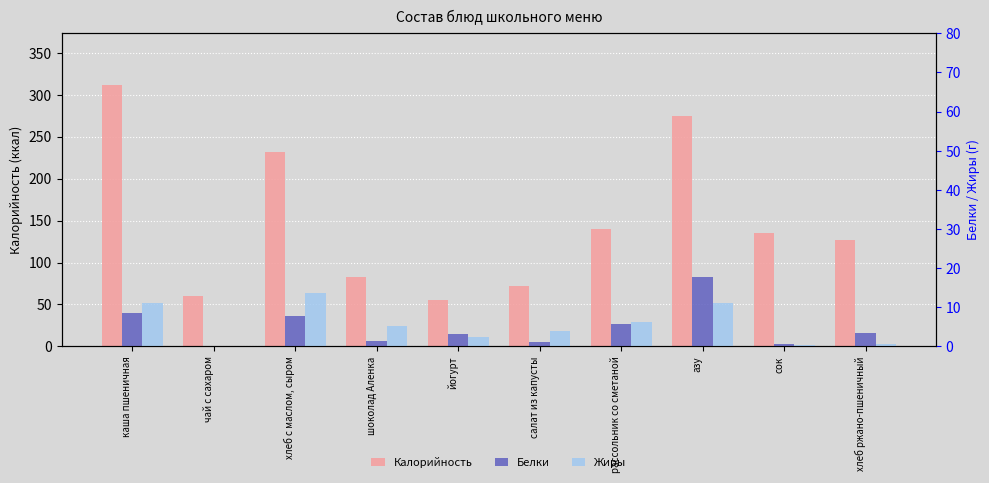

What is the total value across all series at рассольник со сметаной?

151.6